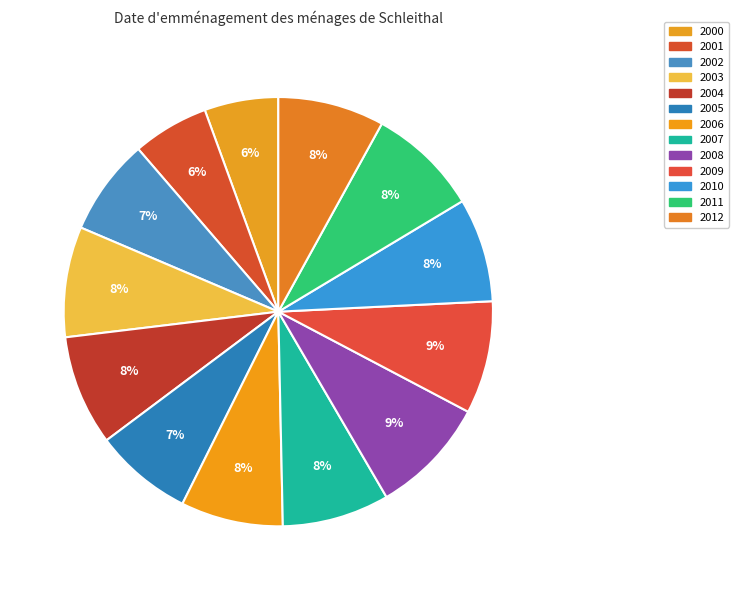

How many segments does this pie chart have?

13